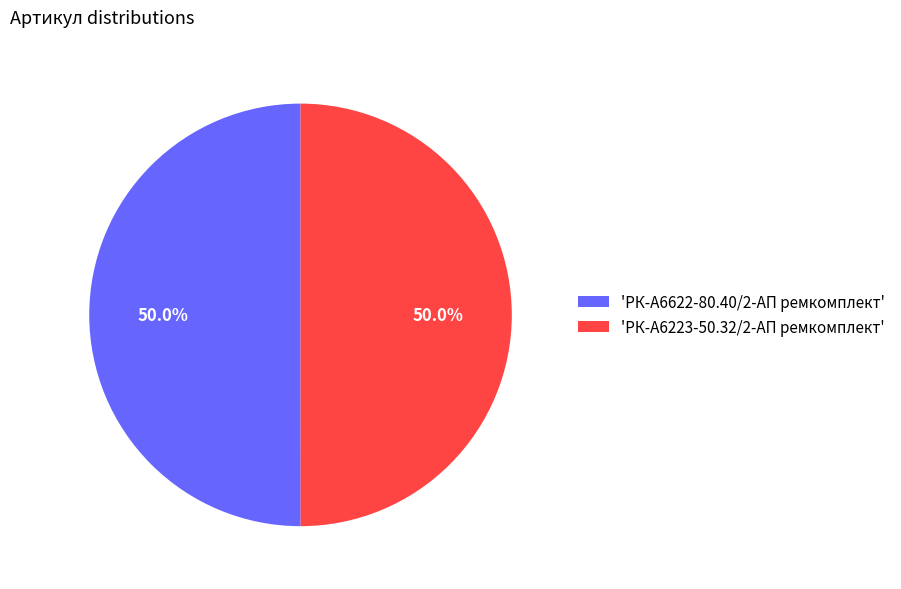

What percentage do 'РК-А6622-80.40/2-АП ремкомплект' and 'РК-А6223-50.32/2-АП ремкомплект' together represent?

100.0%